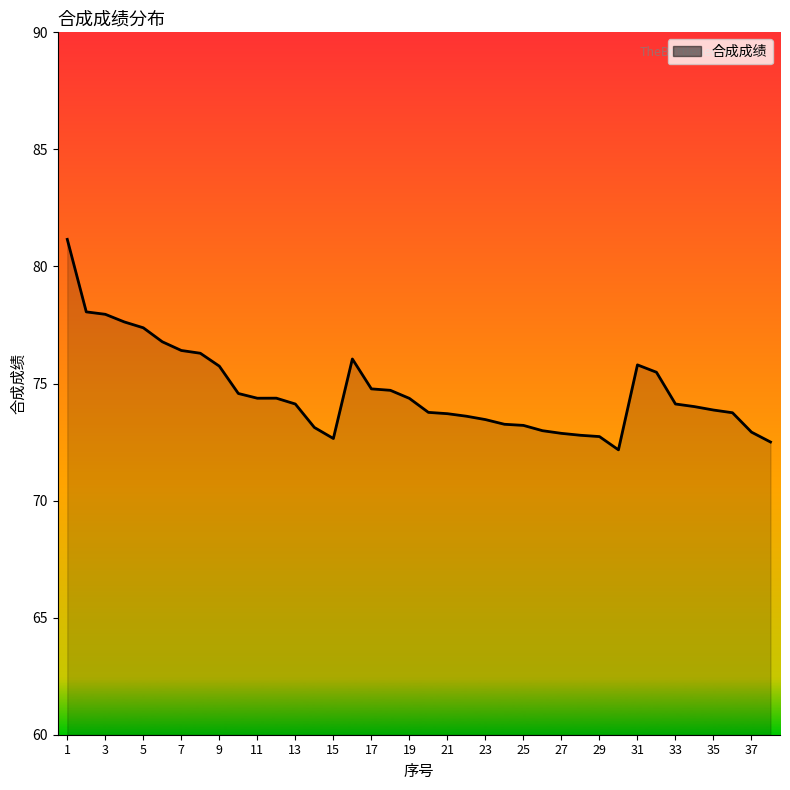

What is the smallest value displayed?

72.2